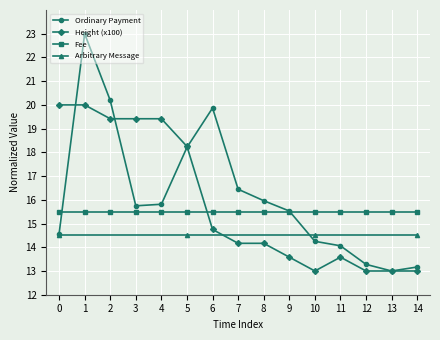

Is the value of Fee at 4 greater than the value of Height (x100) at 6?

Yes